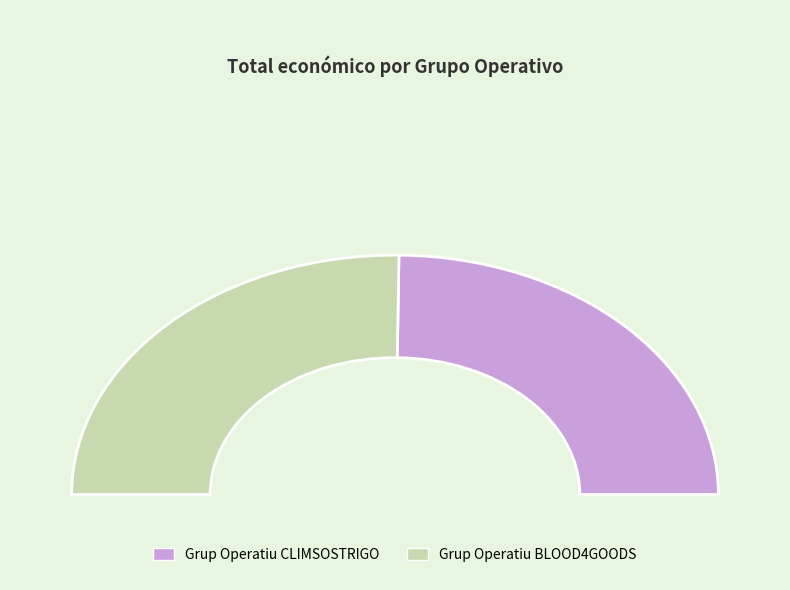

What is the change in value from Grup Operatiu CLIMSOSTRIGO to Grup Operatiu BLOOD4GOODS?

+9248